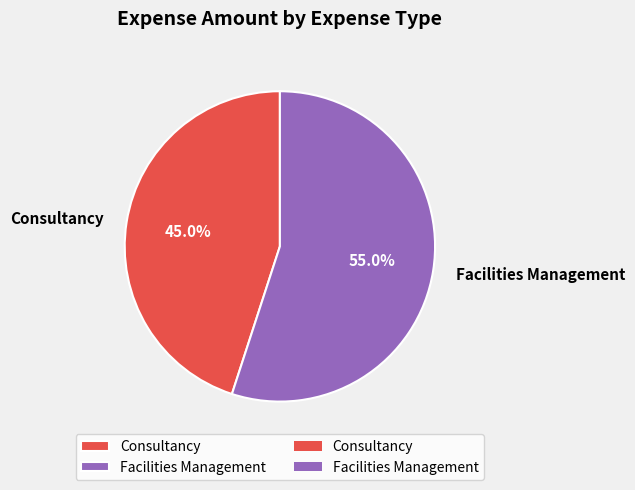

To the nearest percent, what is the difference between the Facilities Management and Consultancy slice percentages?

10%